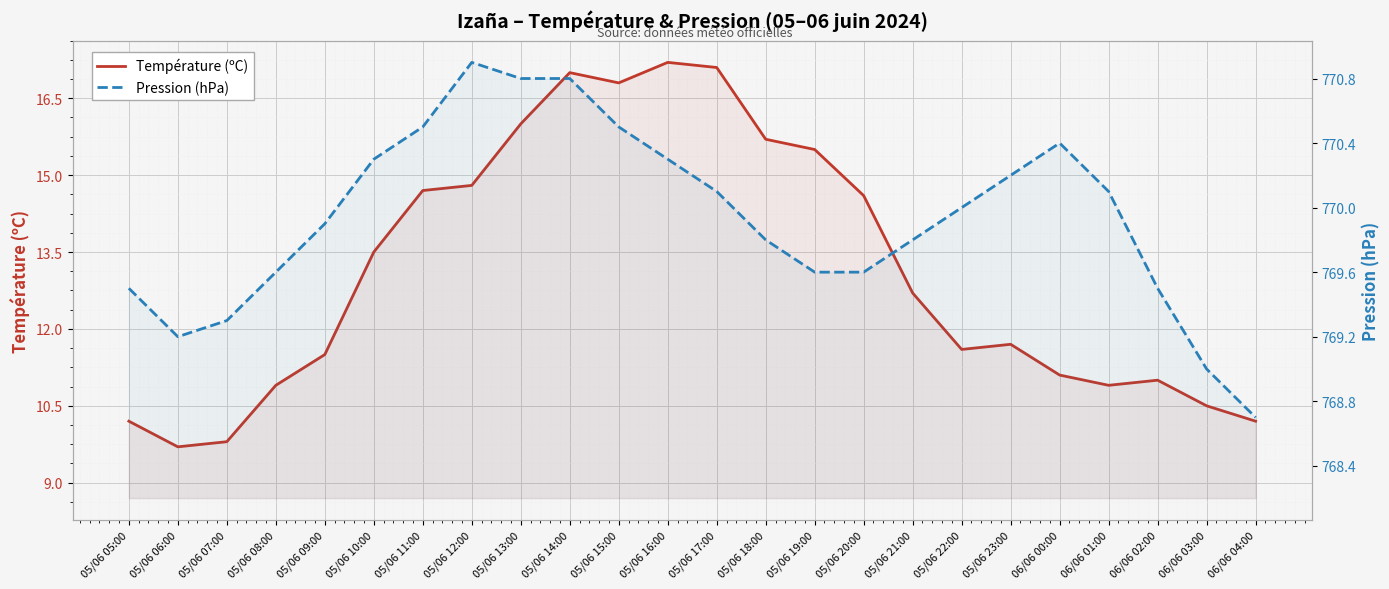

The value of Température (ºC) at 05/06 08:00 is 10.9. True or false?

True